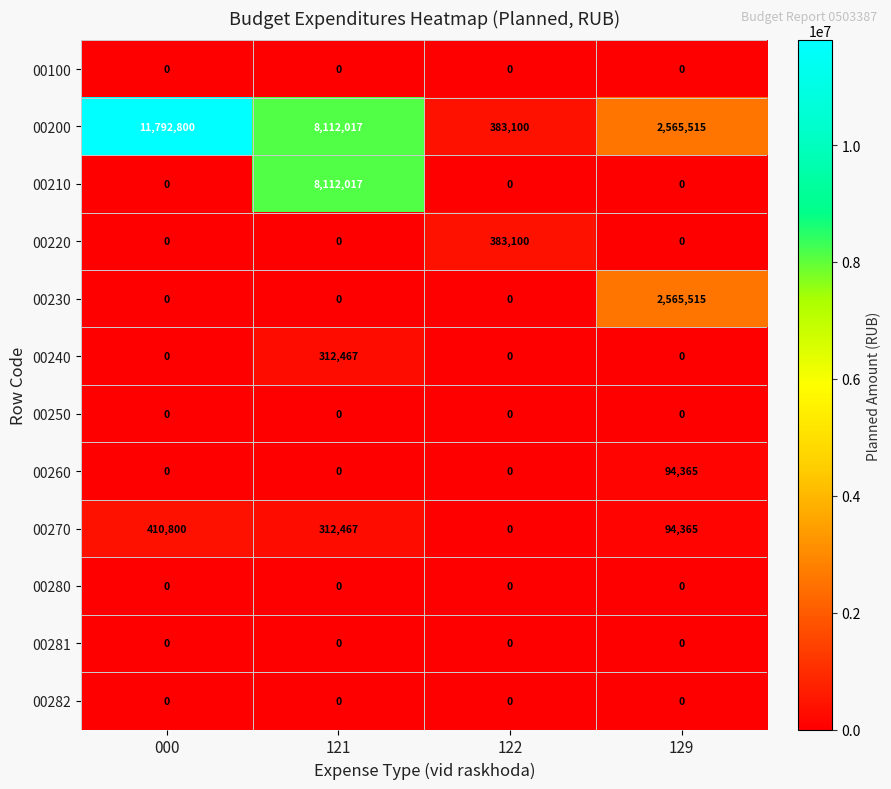

Is it true that 00100 equals 0 at 121?

True